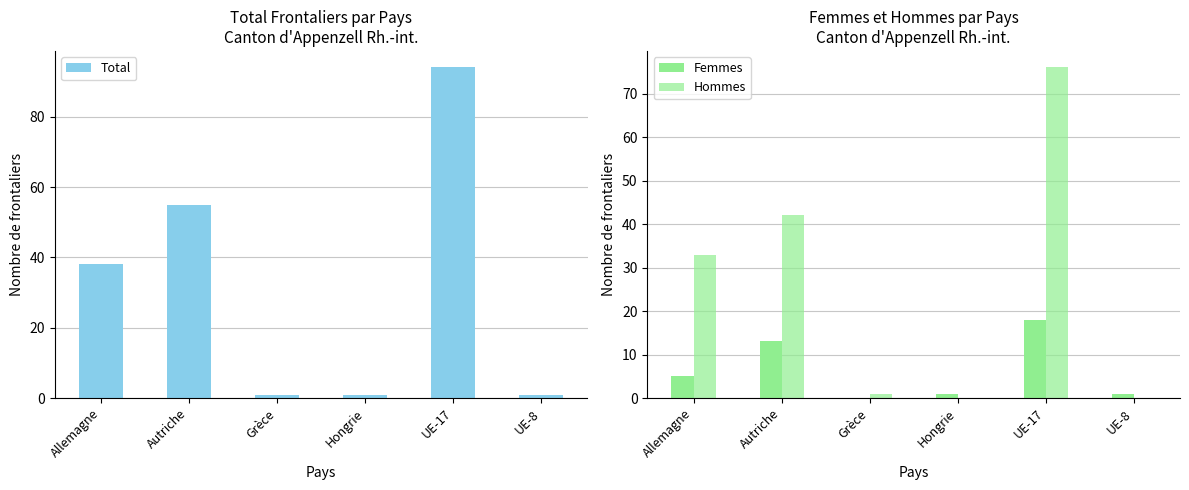

Which series changed the most between Grèce and Hongrie?

Femmes